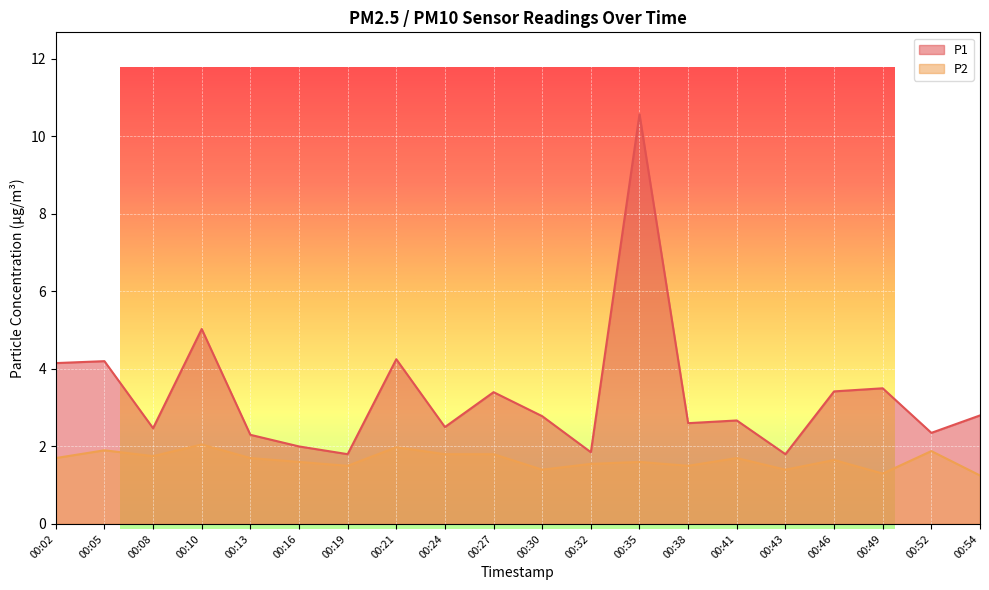

What is the approximate value of P1 at 00:38?

2.6